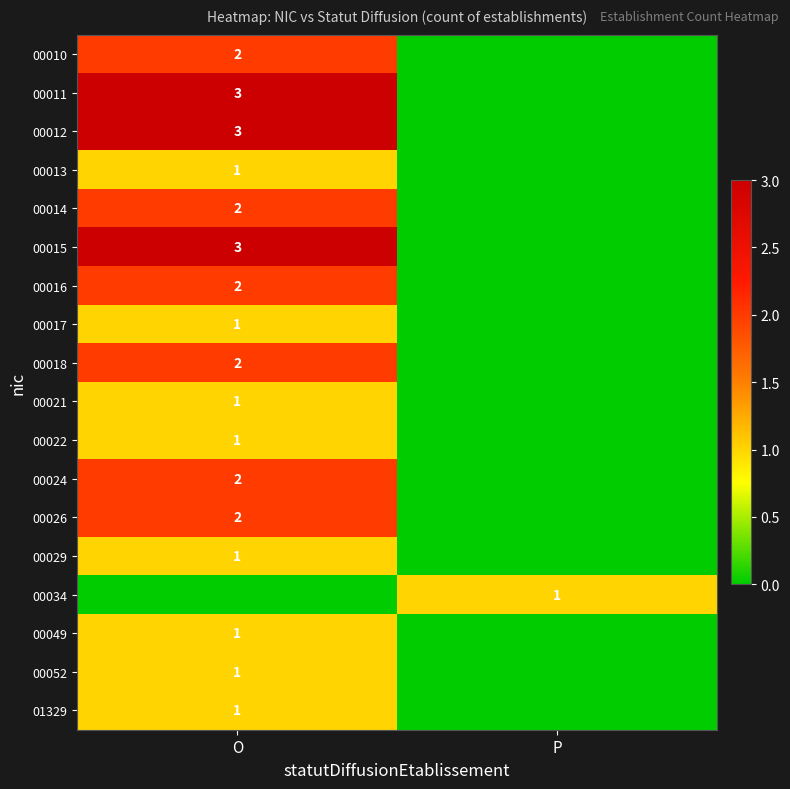

Is the value of 00052 at O greater than the value of 00018 at O?

No